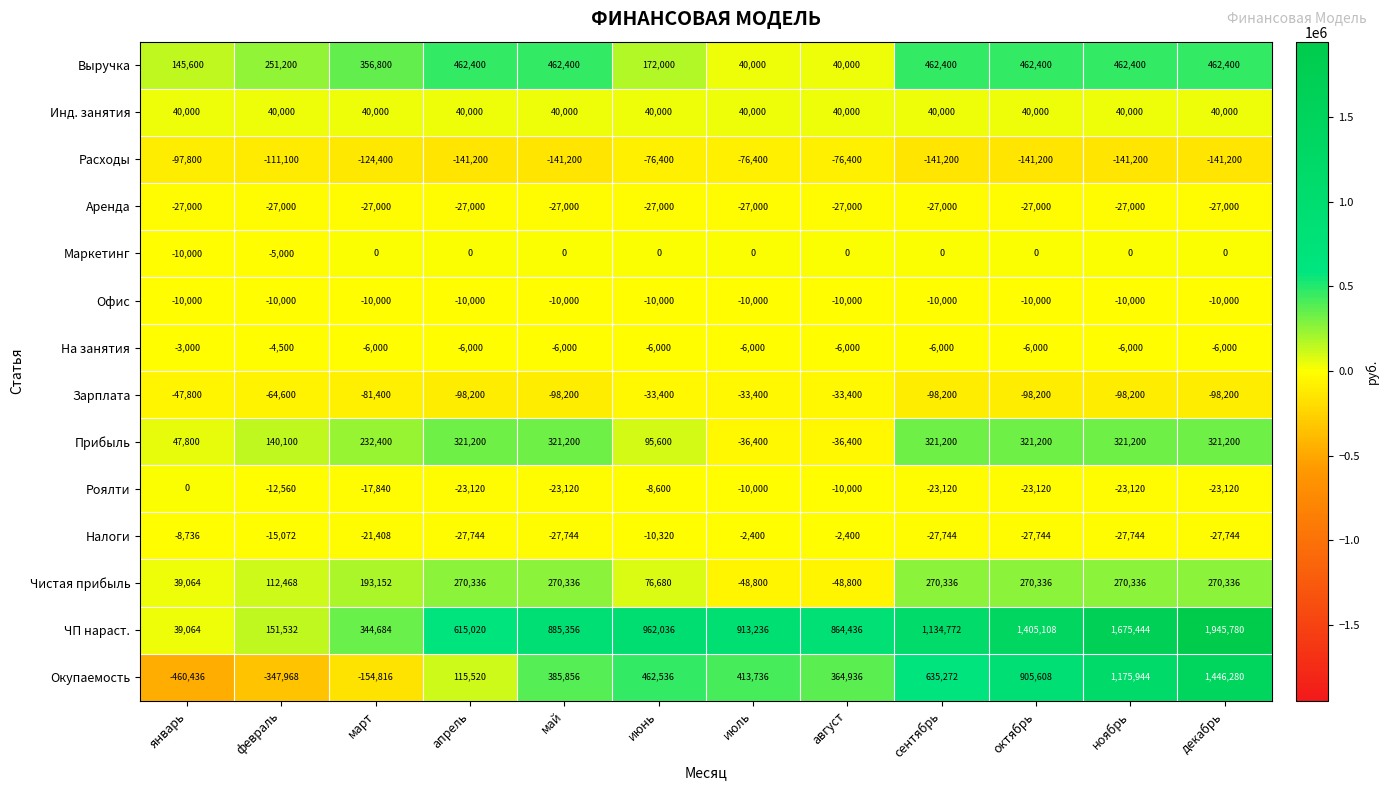

The value of Прибыль at май is 321200. True or false?

True